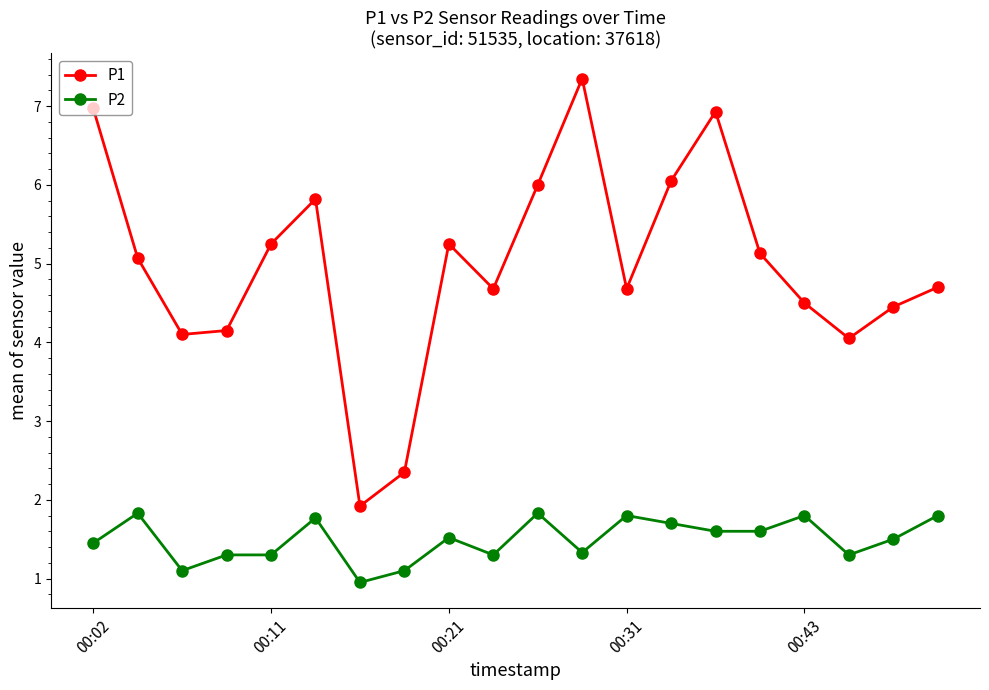

What is the difference between the maximum and minimum values in the P2 series?

0.9